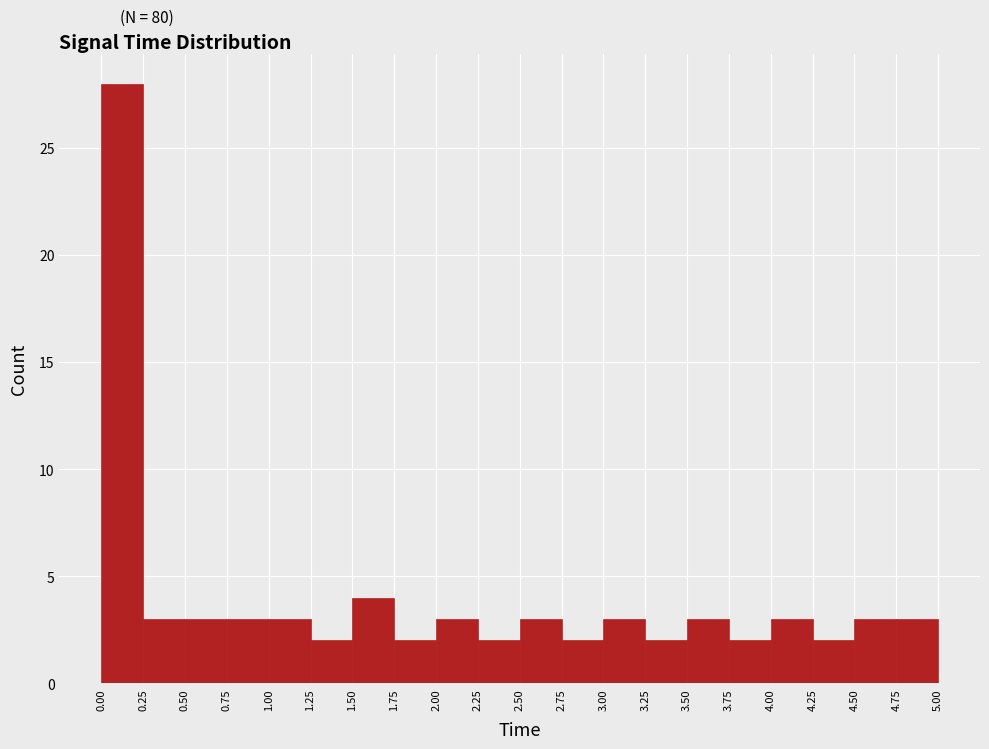

Reading left to right, transcribe this chart: for each bar, give the range it covers on the x-axis and its height. The values are not printed on the chart, so give them approximately, as read against the axis.

0.00 to 0.25: 28
0.25 to 0.50: 3
0.50 to 0.75: 3
0.75 to 1.00: 3
1.00 to 1.25: 3
1.25 to 1.50: 2
1.50 to 1.75: 4
1.75 to 2.00: 2
2.00 to 2.25: 3
2.25 to 2.50: 2
2.50 to 2.75: 3
2.75 to 3.00: 2
3.00 to 3.25: 3
3.25 to 3.50: 2
3.50 to 3.75: 3
3.75 to 4.00: 2
4.00 to 4.25: 3
4.25 to 4.50: 2
4.50 to 4.75: 3
4.75 to 5.00: 3